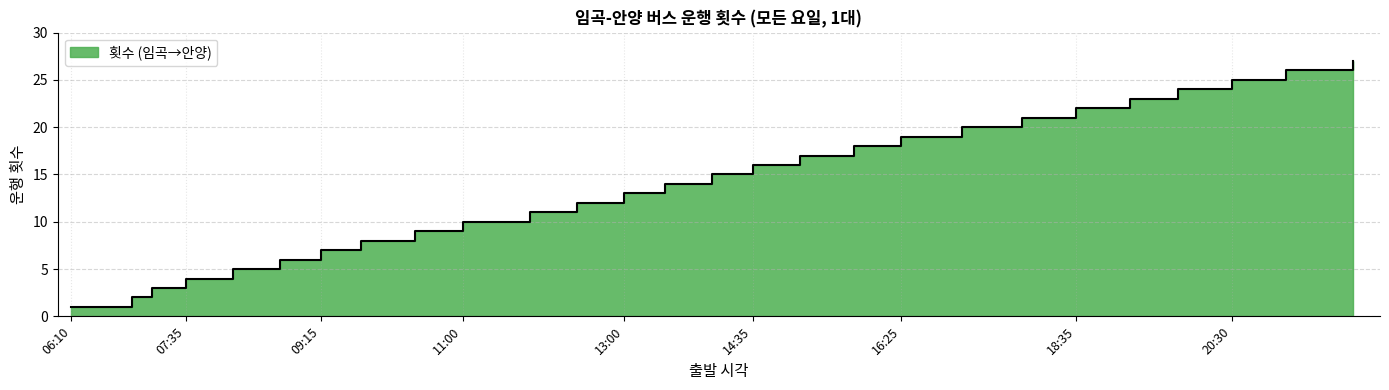

What is the ratio of the value at 19:15 to the value at 07:35?

5.8